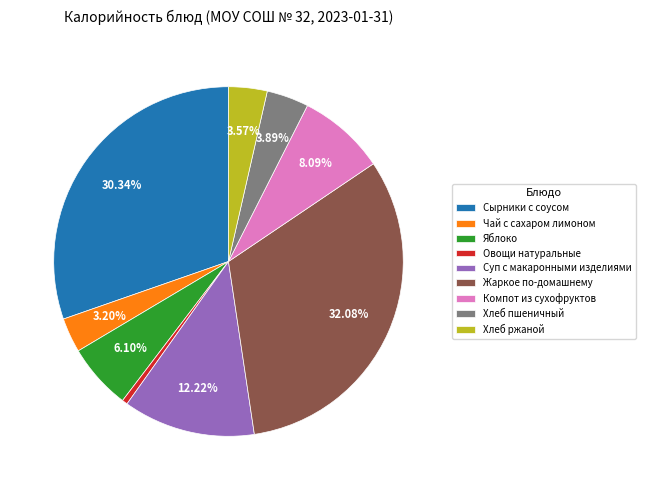

To the nearest percent, what is the combined percentage of Овощи натуральные and Компот из сухофруктов?

9%